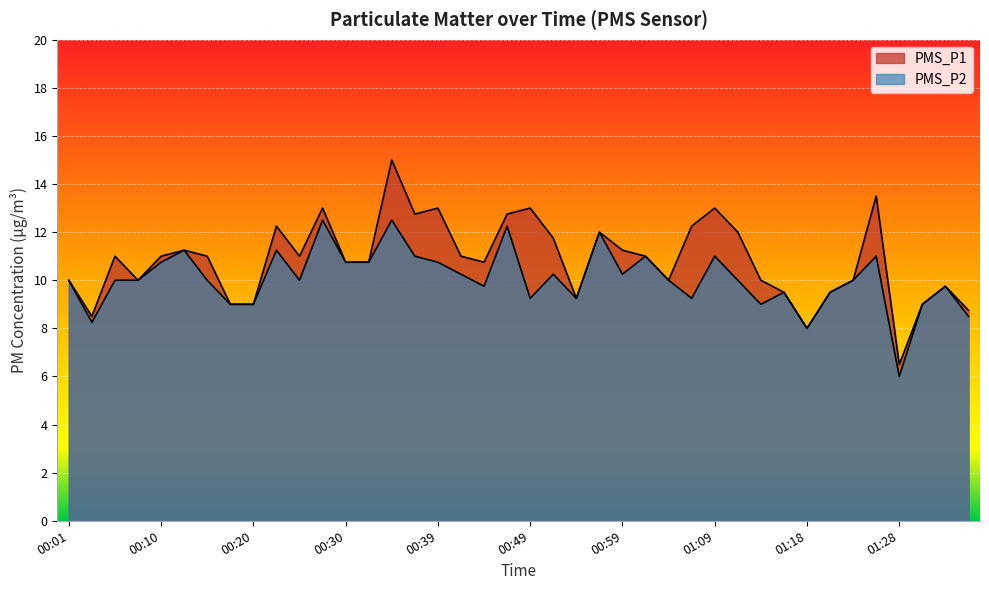

What is the label of the 7th point from the left?

00:15